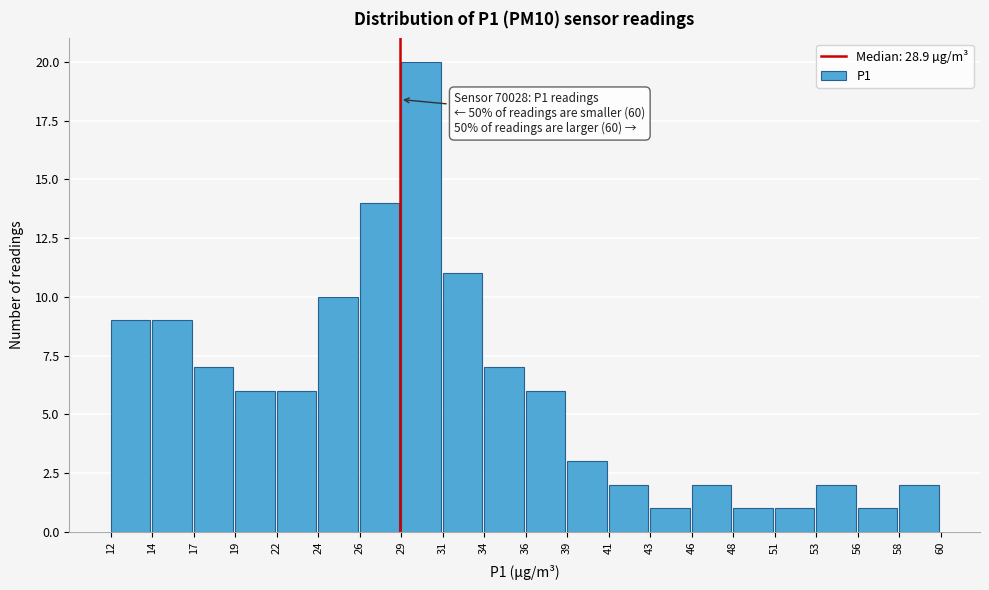

Which range on the x-axis has the tallest bar?

29 to 31